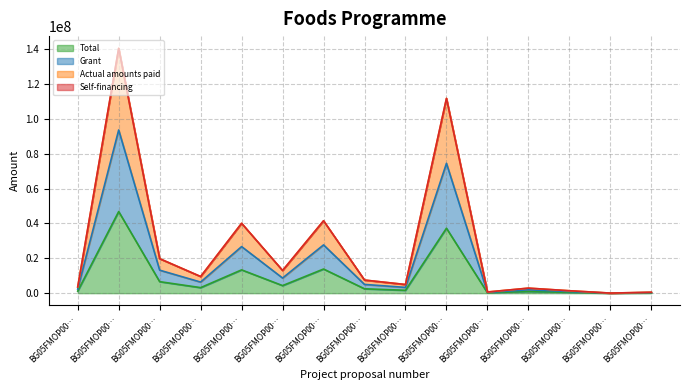

What is the value of the Grant point at the 11th from the left?

446196.5